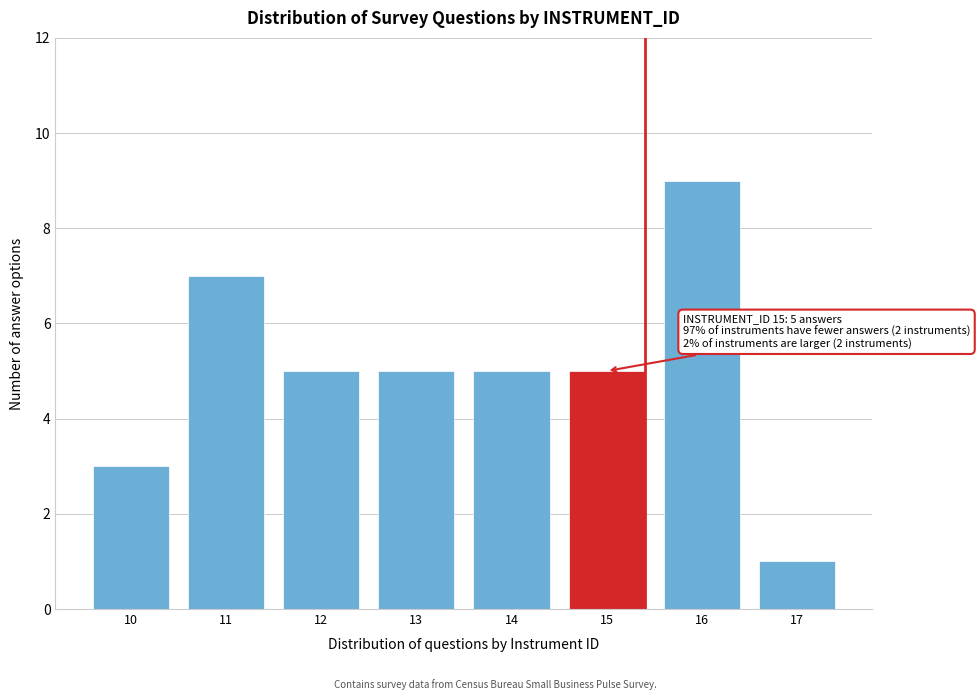

Reading left to right, what are all the values shown in this chart?

3	7	5	5	5	5	9	1